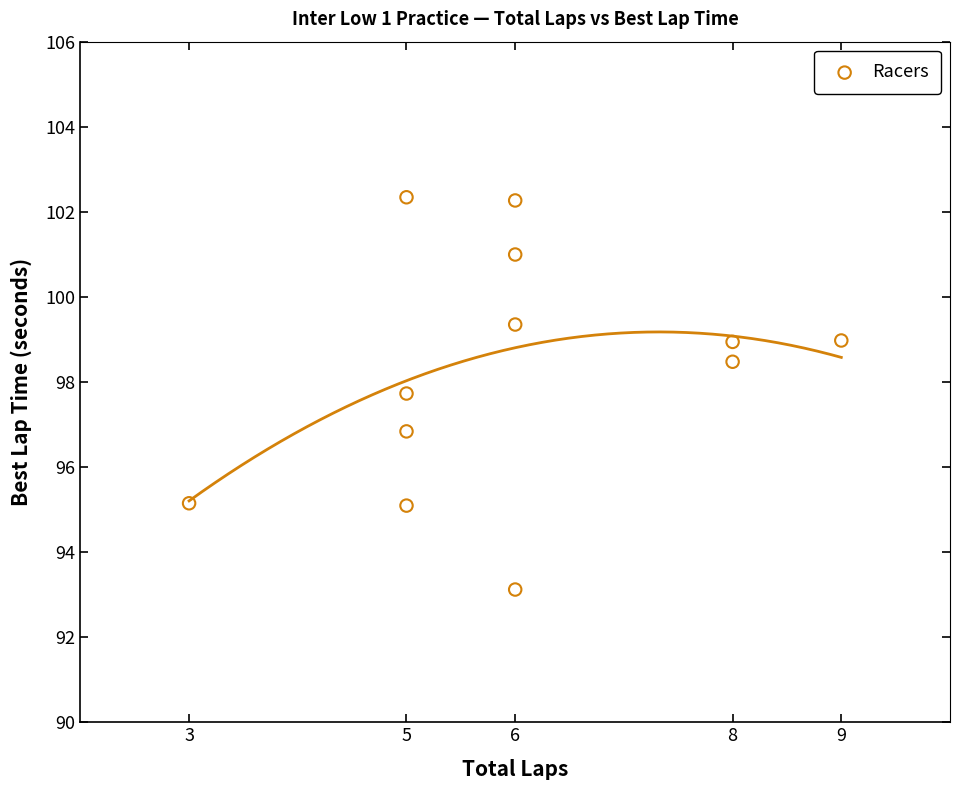

What is the average Y value?

98.3